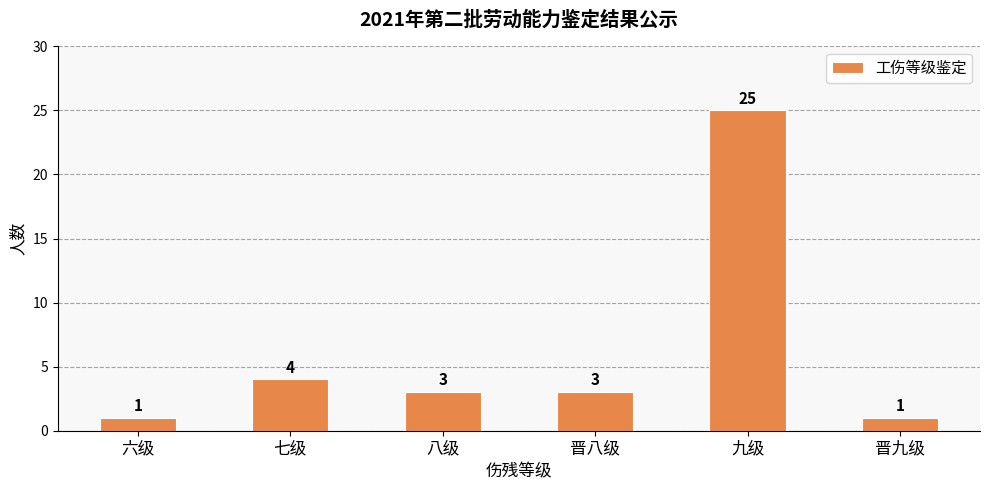

The value at 六级 is 1. True or false?

True